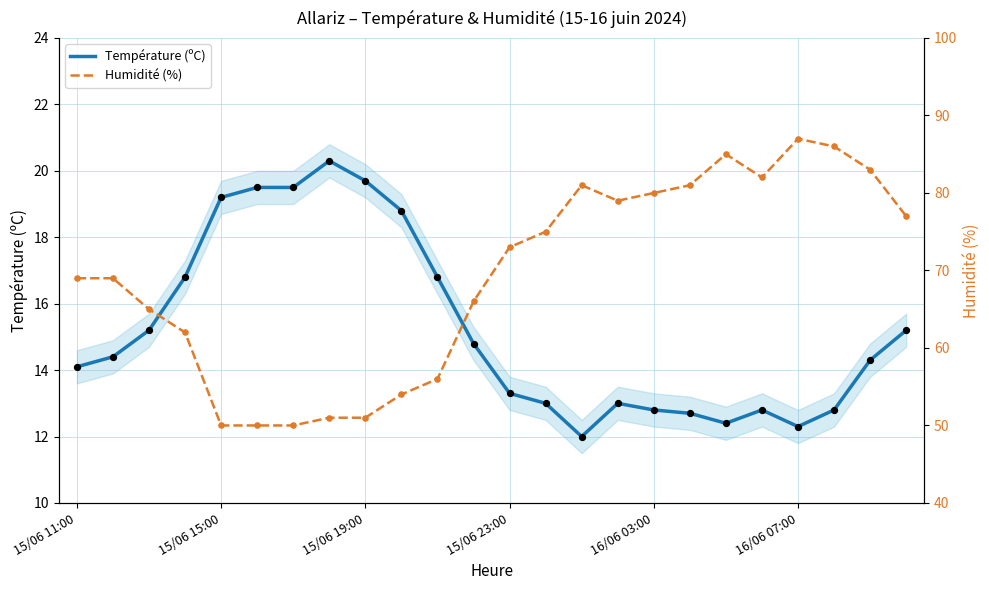

Which series contains the highest Y value?

Humidité (%)